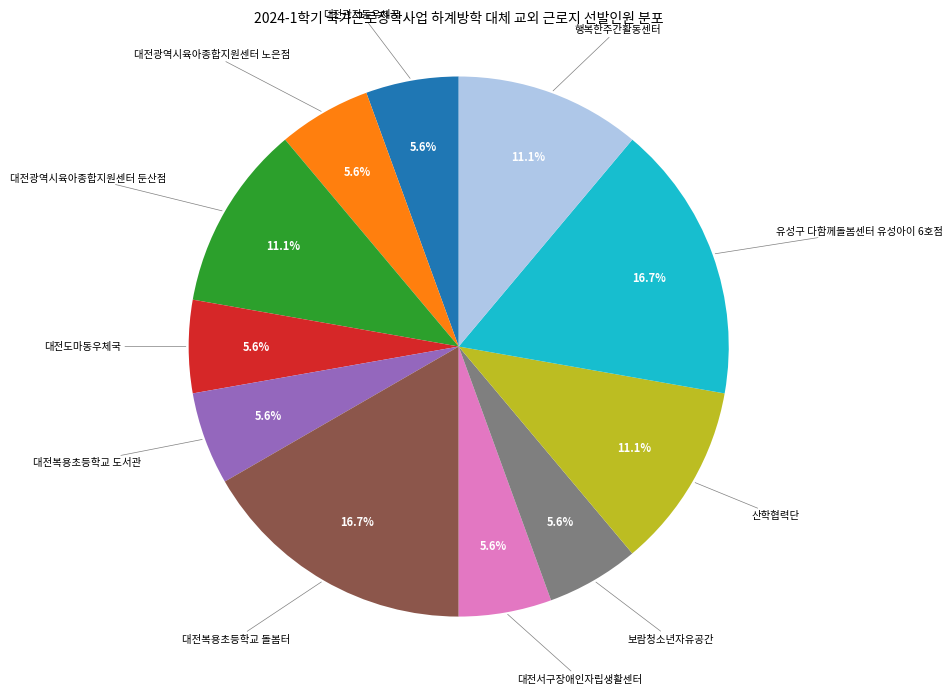

Is there any slice that represents more than half of the pie?

No